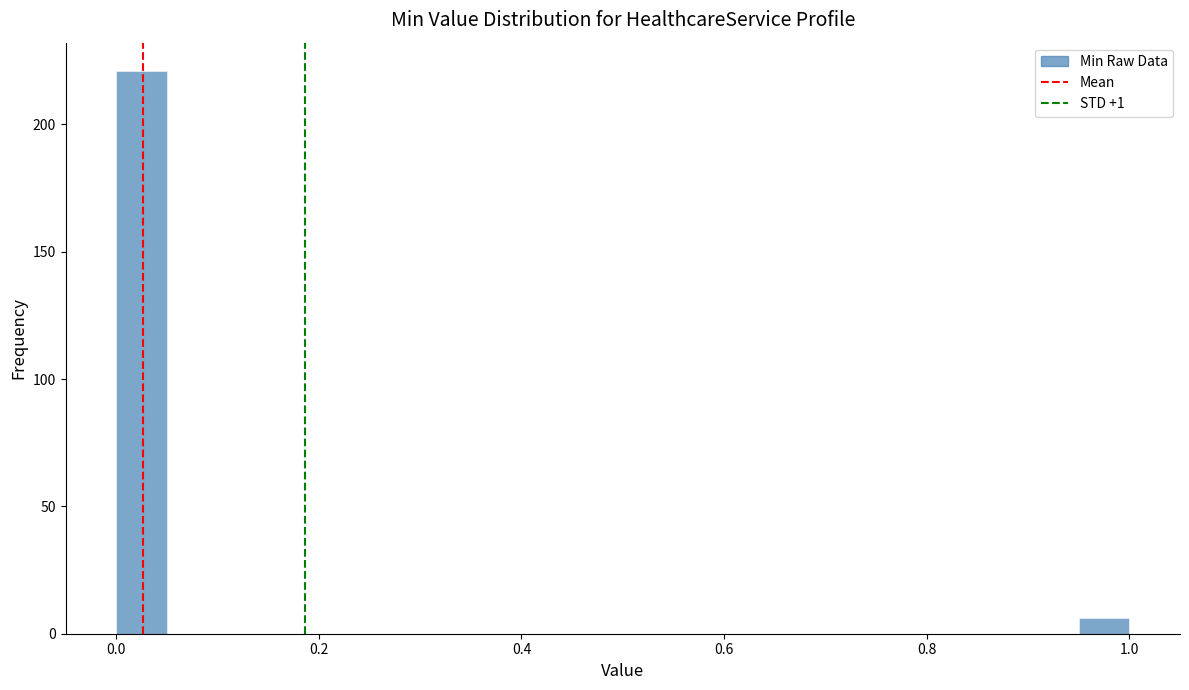

Around what value on the x-axis is the tallest bar? Give the approximate position of its centre, as read against the axis.

0.02